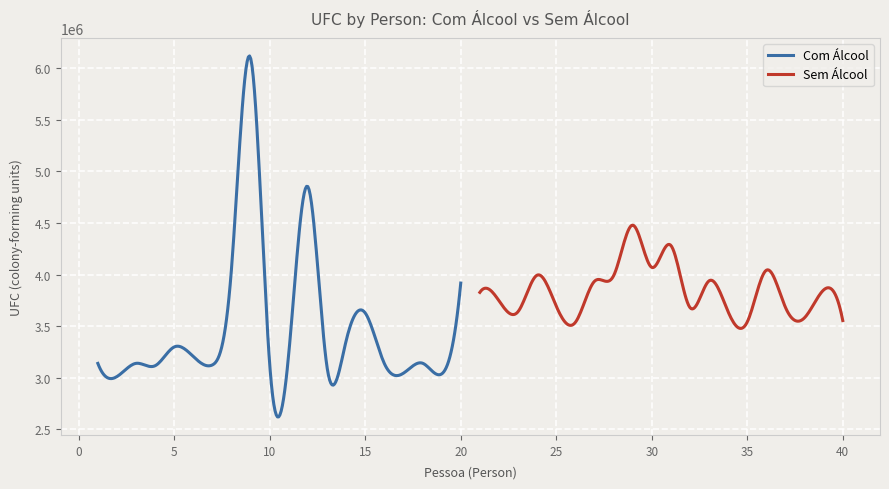

What is the spread (max minus min) of values at 10?

1039431.2